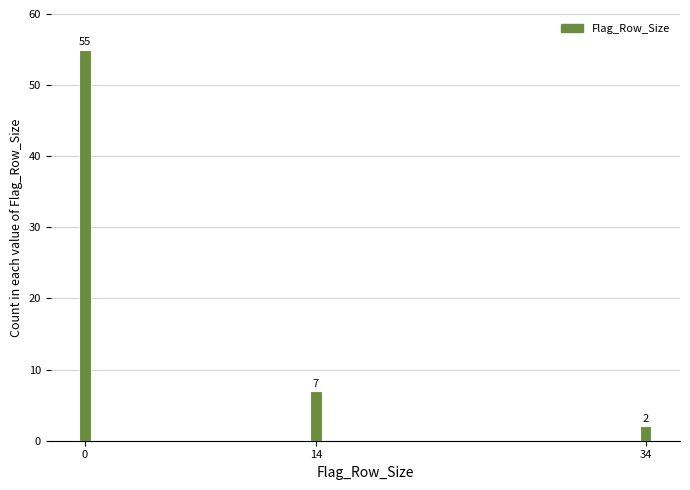

Reading right to left, what are all the values shown in this chart?

2	7	55